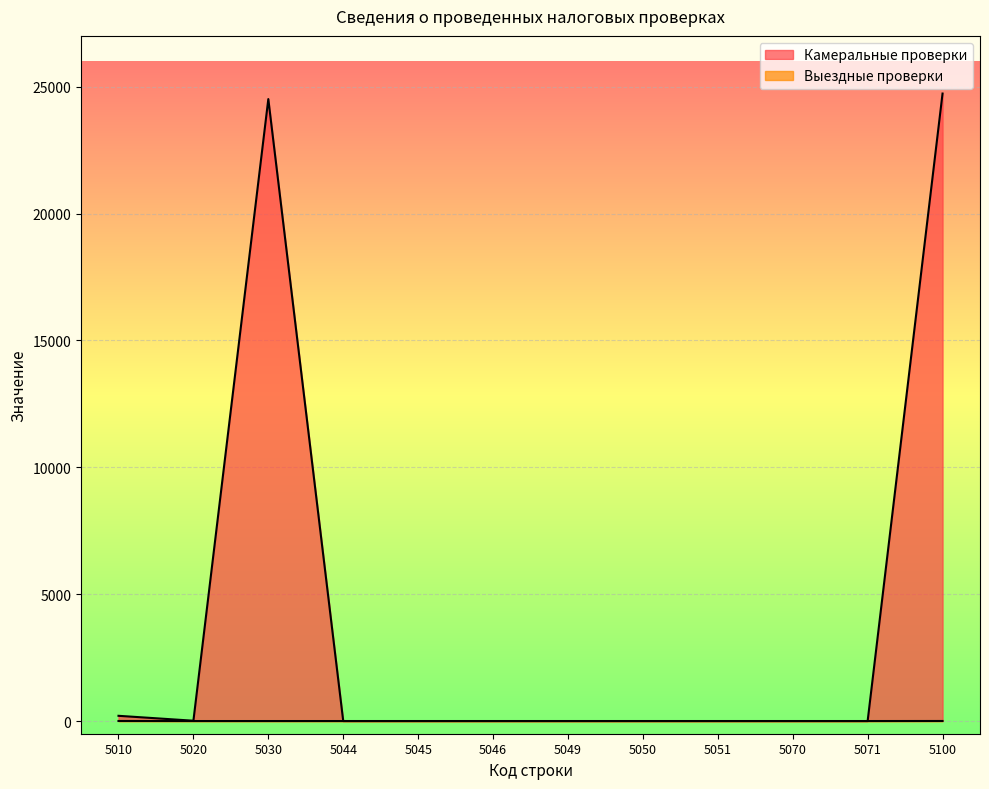

Which series changed the most between 5010 and 5045?

Камеральные проверки